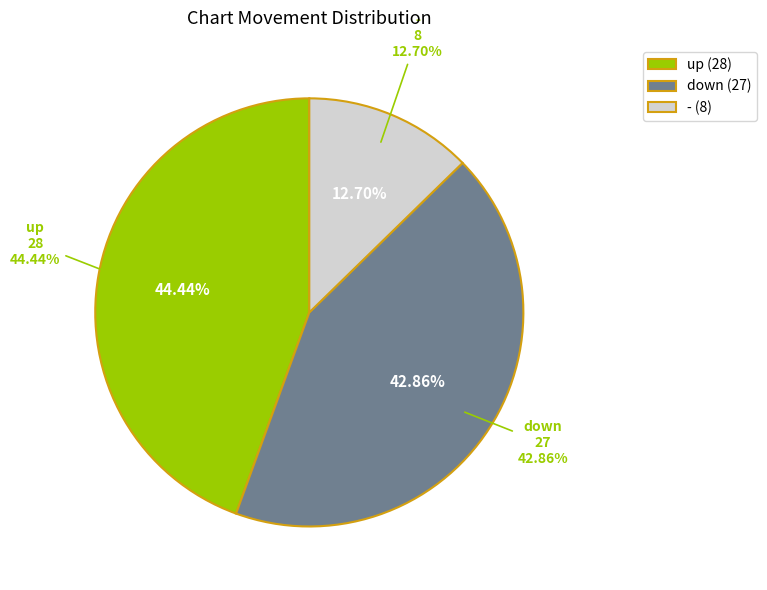

To the nearest percent, what is the combined percentage of down and -?

56%